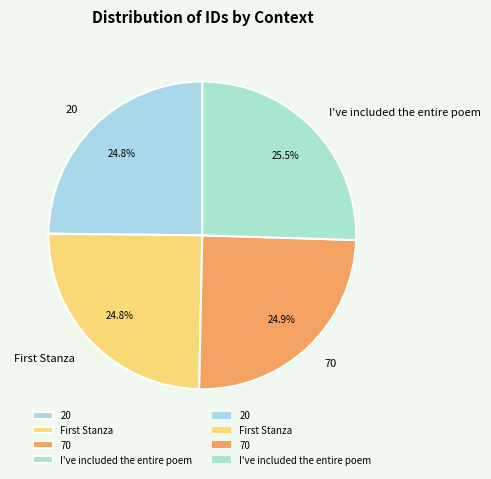

Is it true that I've included the entire poem is 11% of the pie?

False